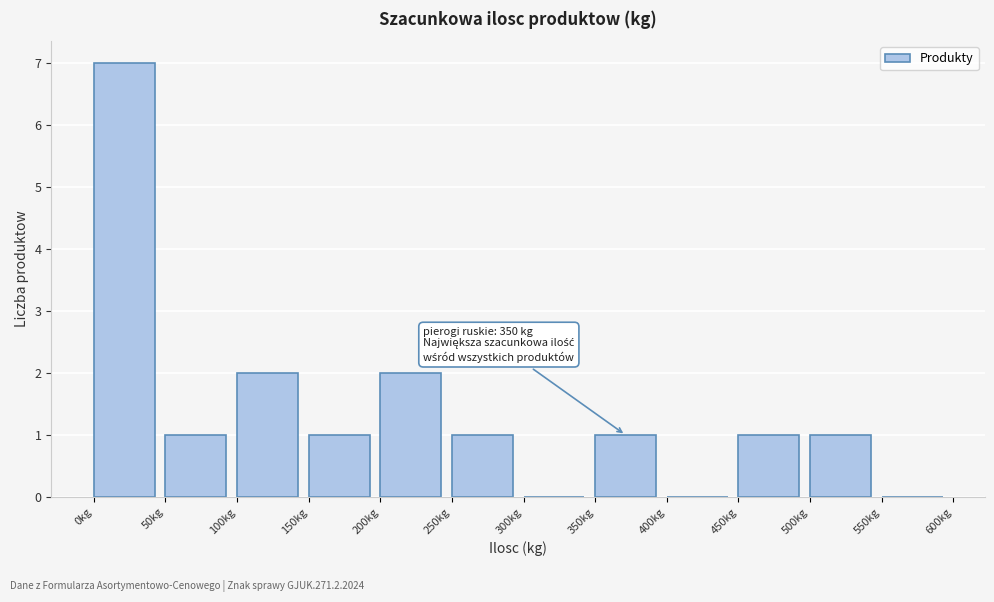

Which range on the x-axis has the tallest bar?

0 to 50